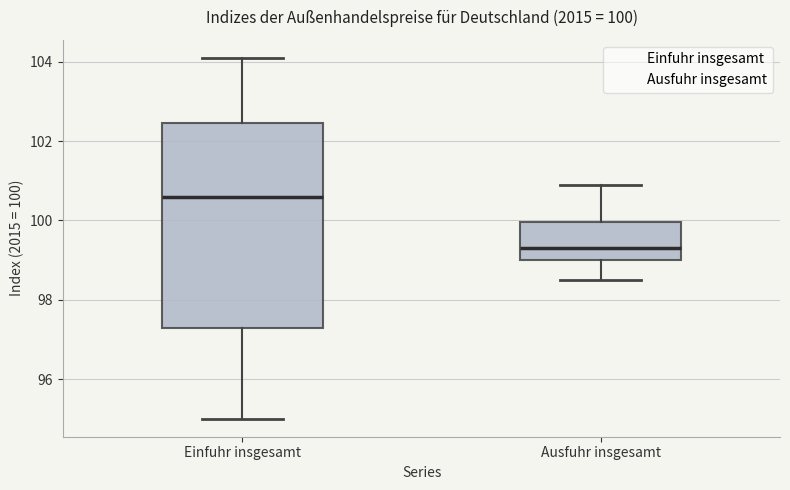

Comparing the boxes themselves (not the whiskers), which one is the tallest?

Einfuhr insgesamt